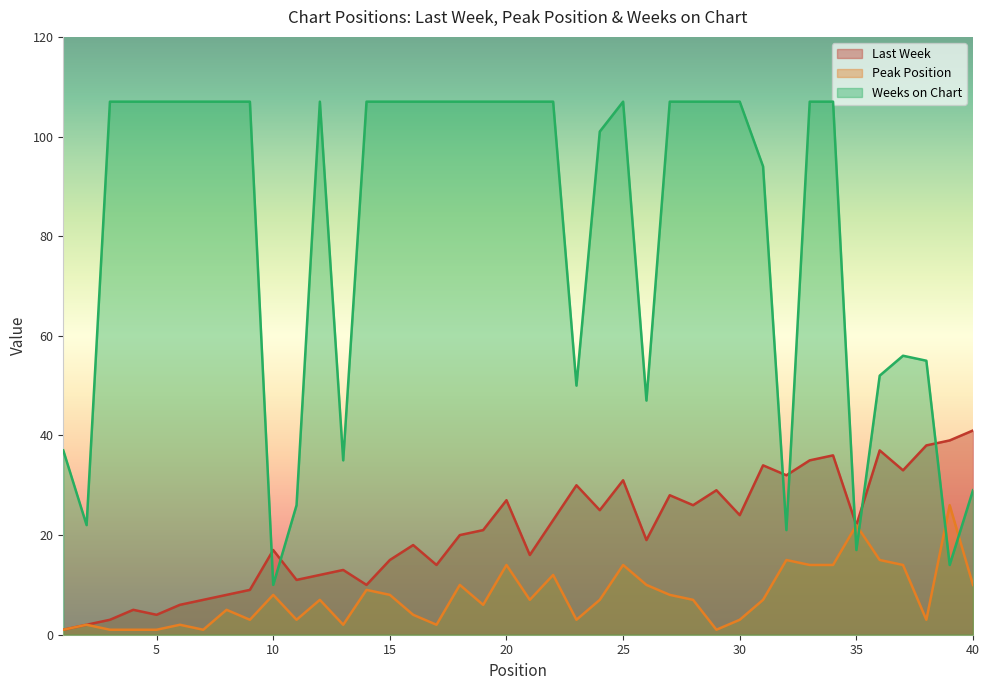

What is the highest value of the Weeks on Chart series?

107